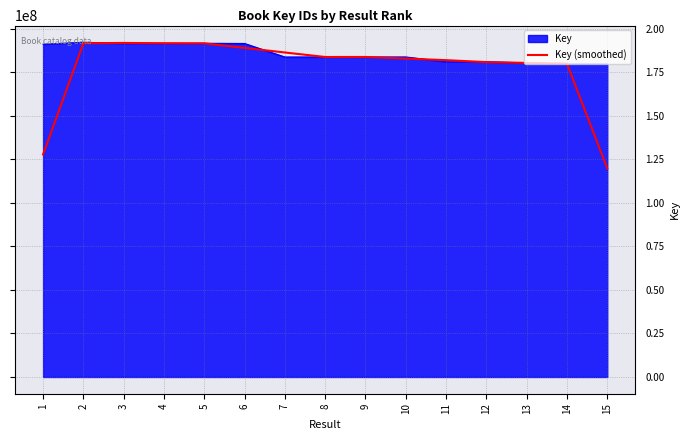

How many lines are shown in the chart?

2